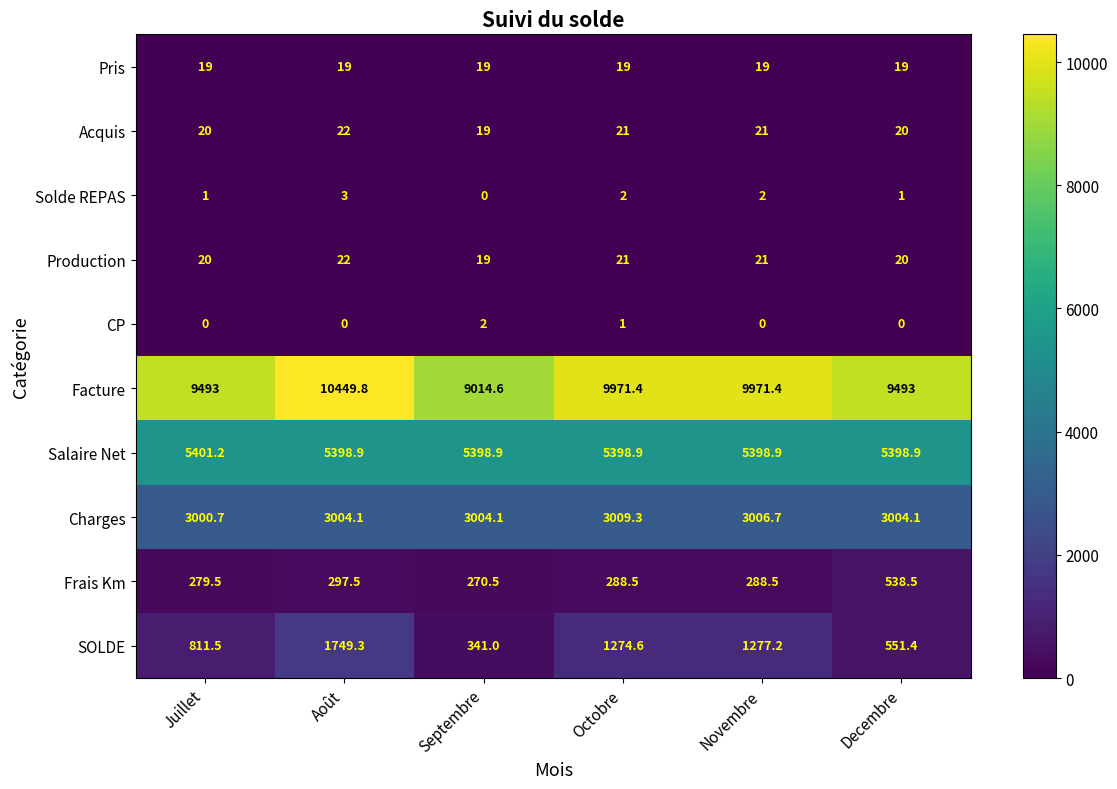

What is the spread (max minus min) of values at Août?

10449.8